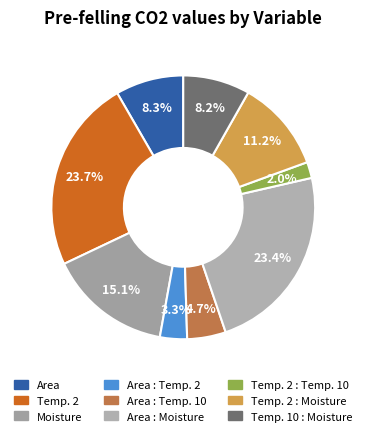

What is the largest slice in the pie chart?

Temp. 2